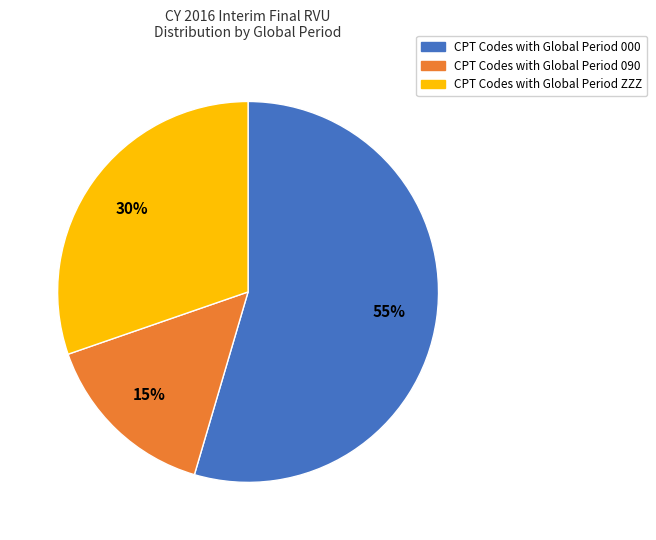

Is there a majority slice in this chart?

Yes